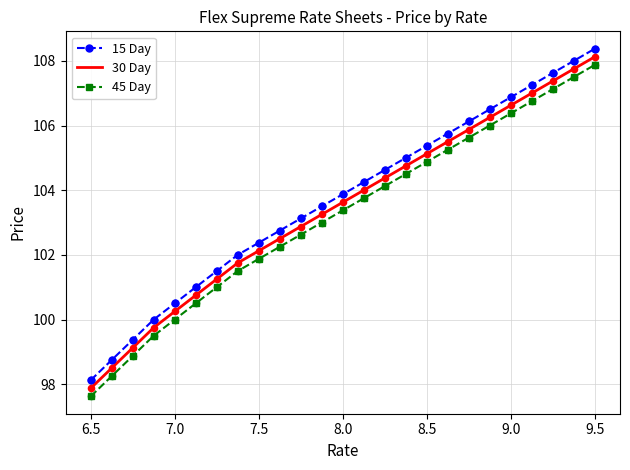

True or false: 30 Day and 15 Day cross at least once.

False